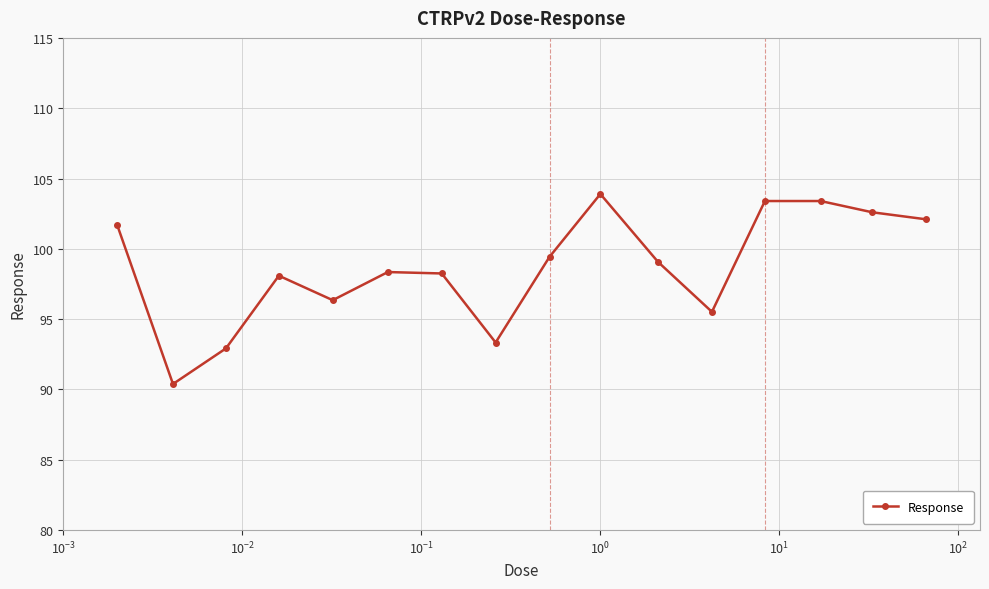

What is the maximum value shown in the chart?

103.9